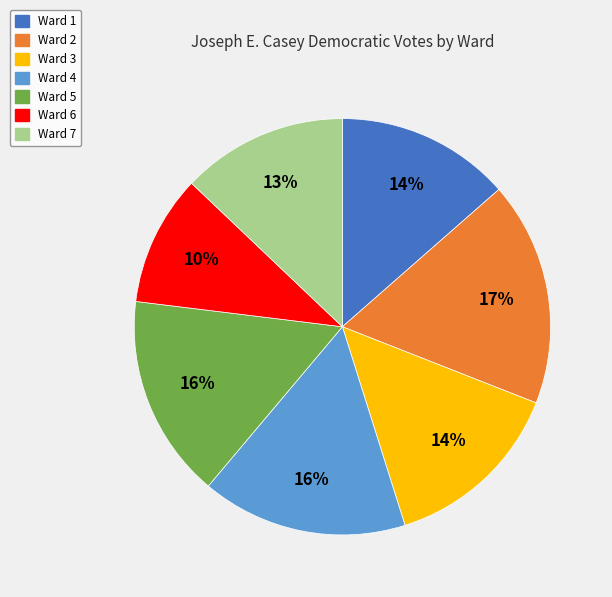

What percentage is the Ward 3 slice, to the nearest percent?

14%